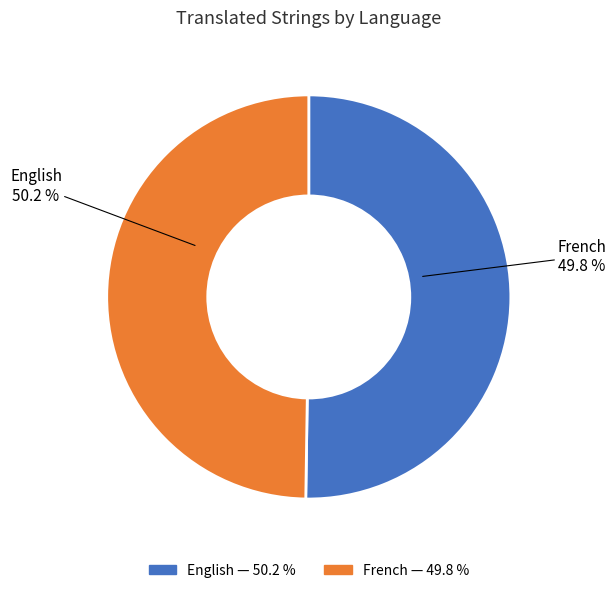

To the nearest percent, what percentage of the pie is English?

50%